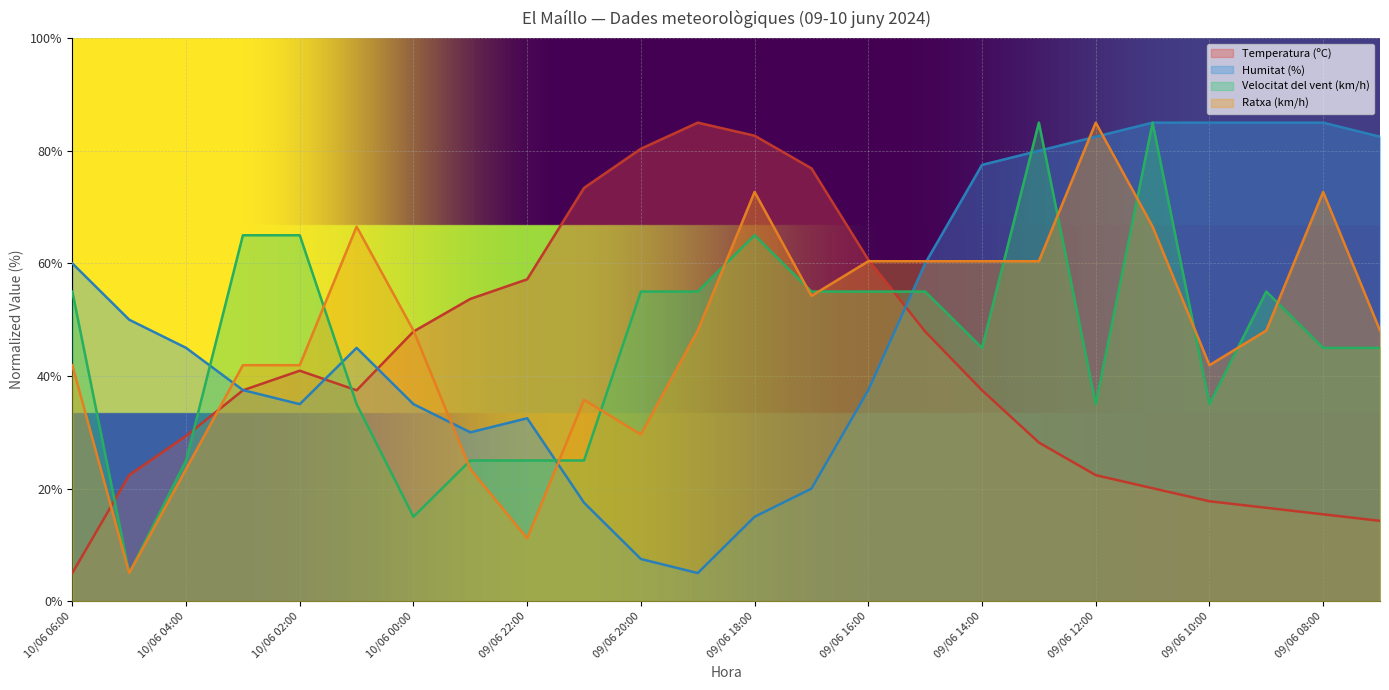

What are all the series names shown in the legend?

Temperatura (ºC), Humitat (%), Velocitat del vent (km/h), Ratxa (km/h)